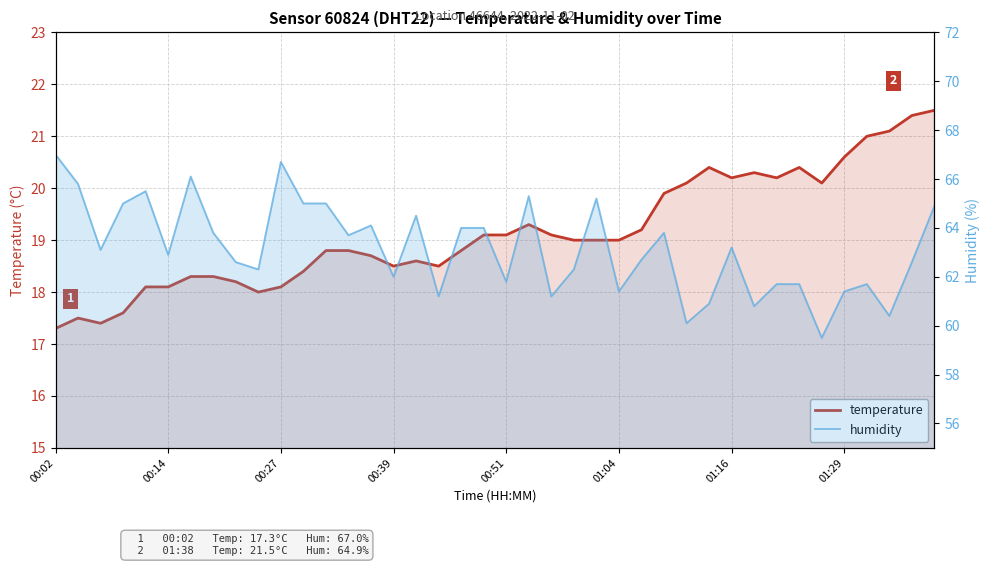

What is the average value of the temperature series?

19.1